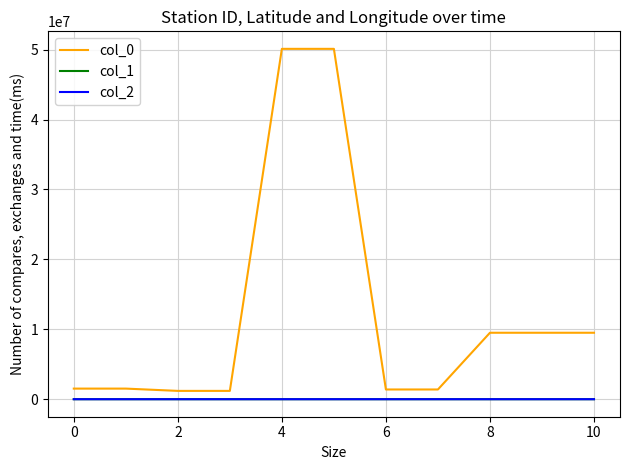

Which series has the largest range (max minus min)?

col_0